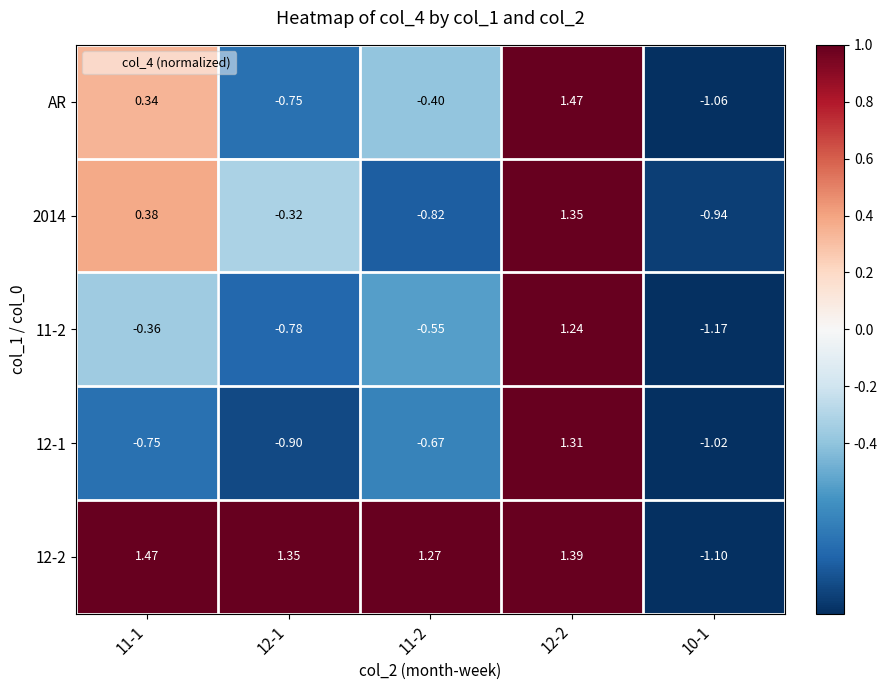

Which series changed the most between 12-1 and 12-2?

AR